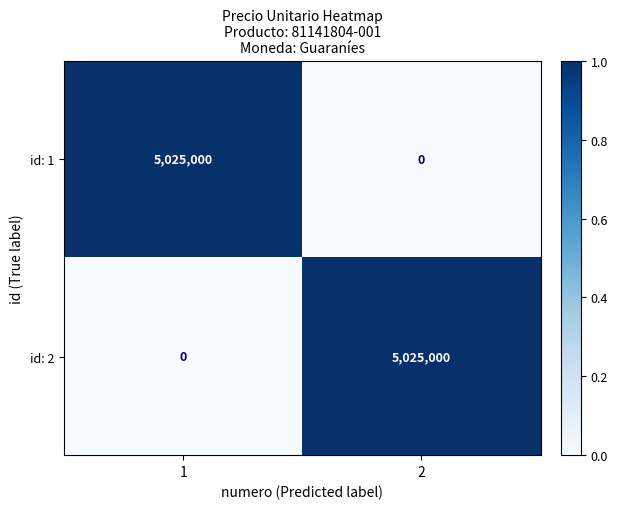

What is the difference between the maximum and minimum values in the id: 2 series?

5025000